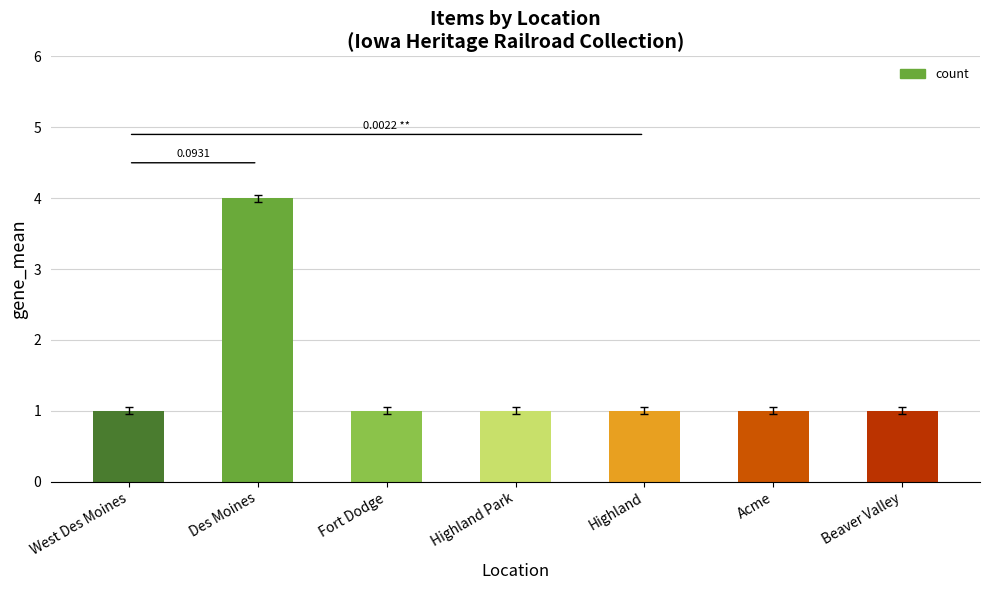

Read the value at Highland.

1